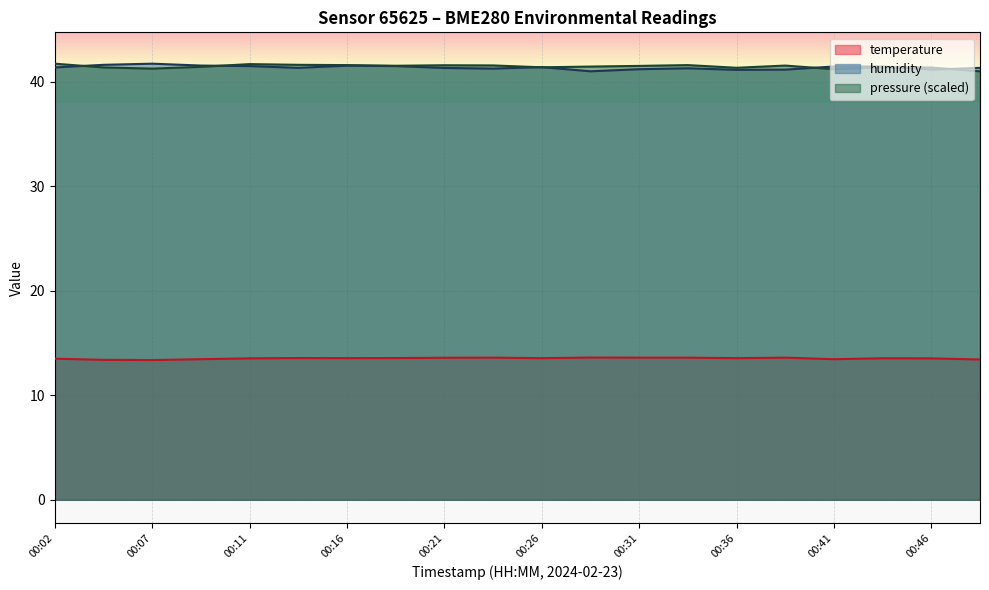

True or false: humidity and temperature cross at least once.

False